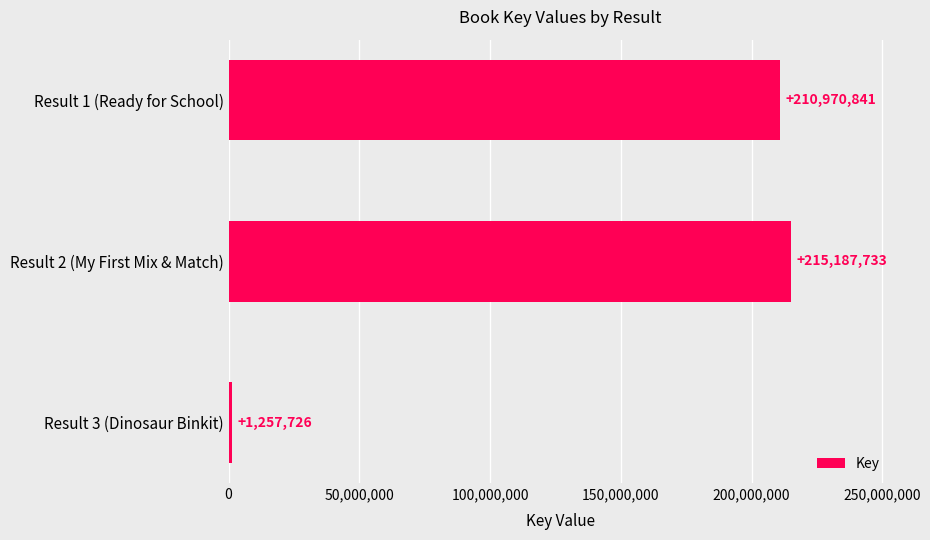

What is the average value?

142472100